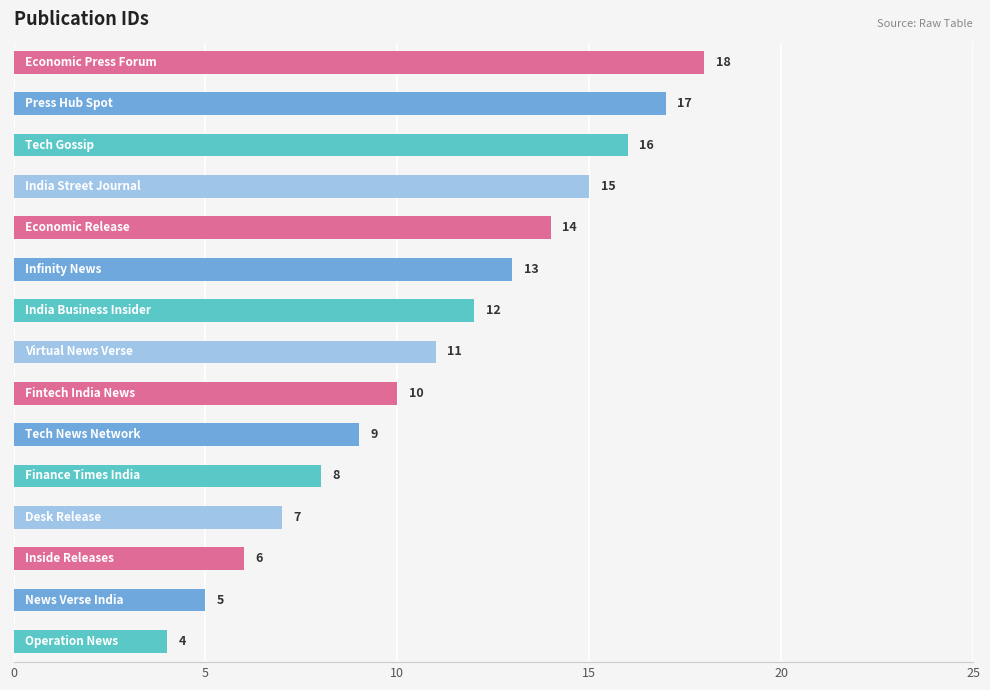

What is the maximum value shown in the chart?

18